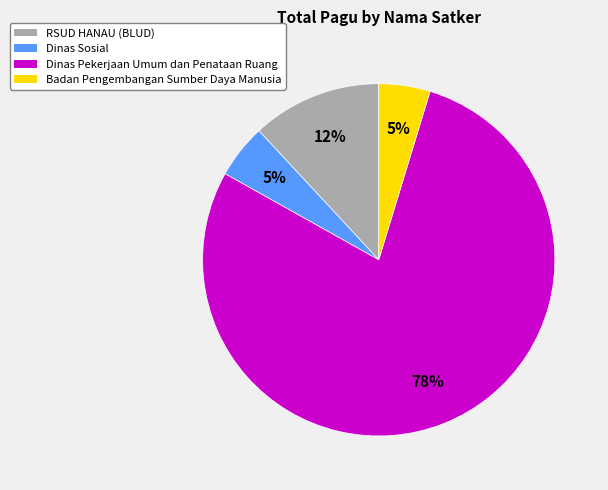

To the nearest percent, what is the average slice percentage?

25%